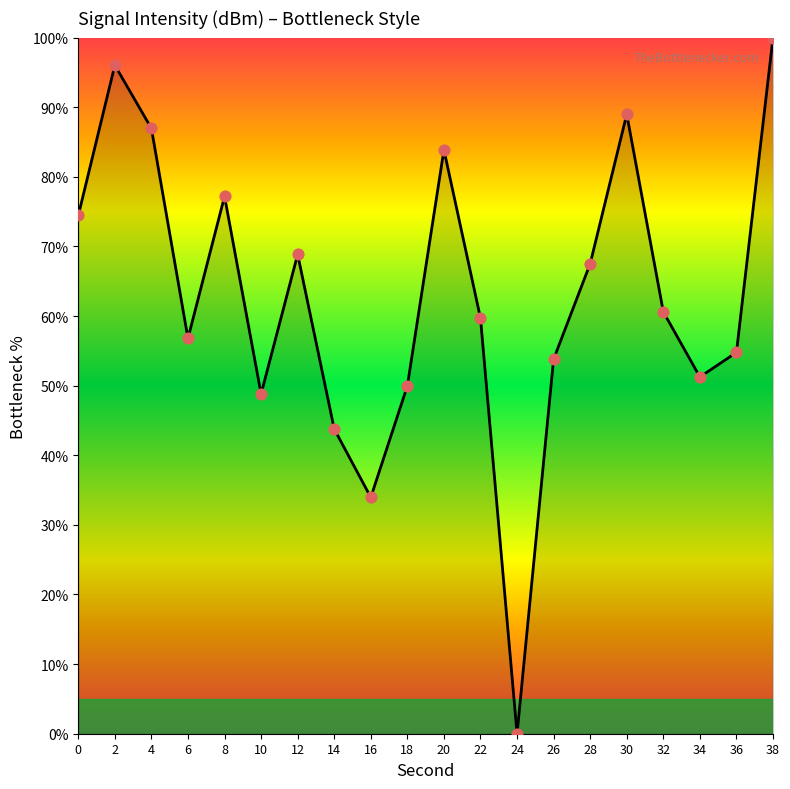

Between 12 and 22, which is larger?

12